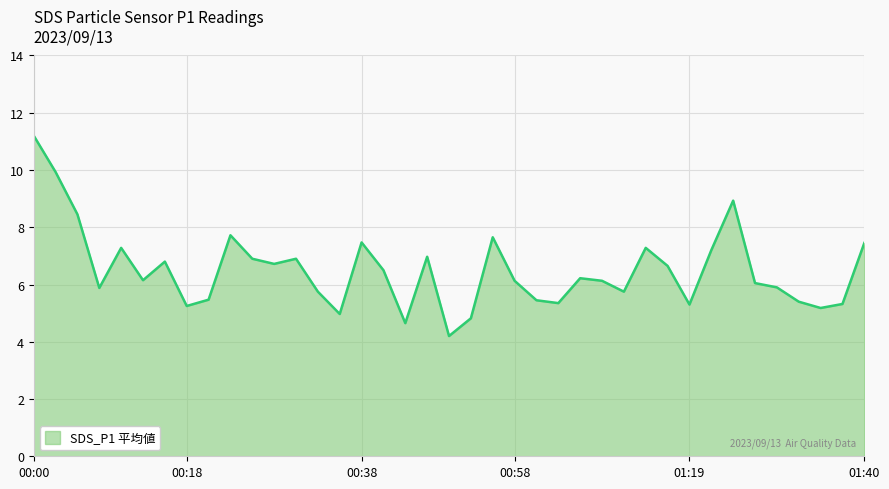

What is the minimum value shown in the chart?

4.2